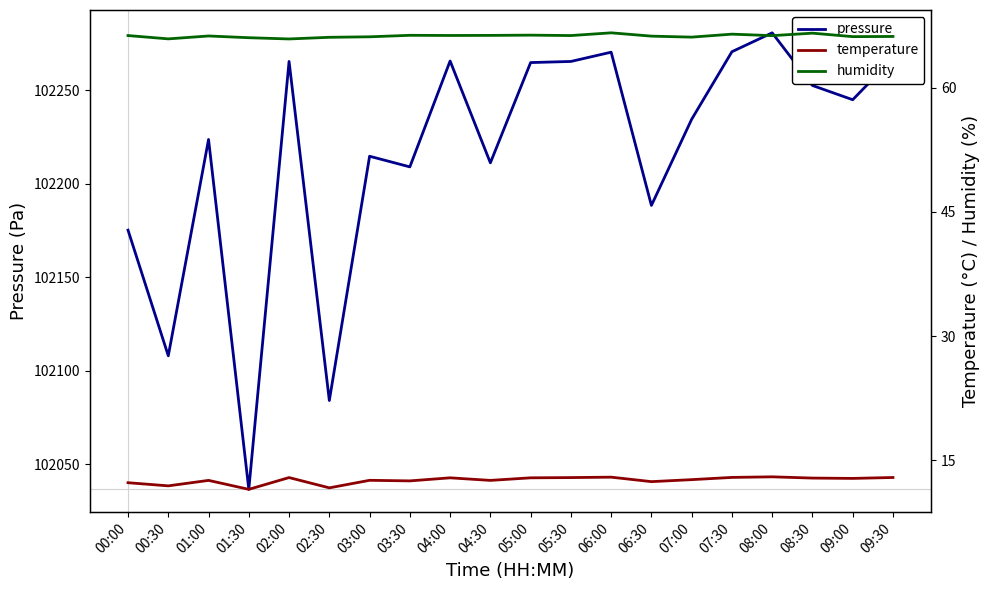

How many data points in temperature are above 12?

17